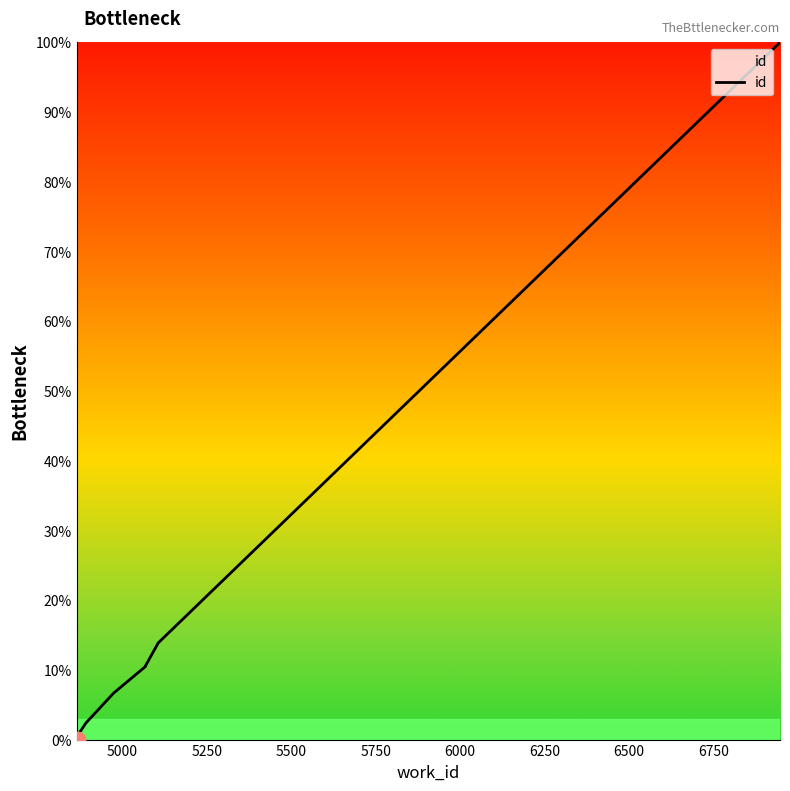

What is the average value?

24.6